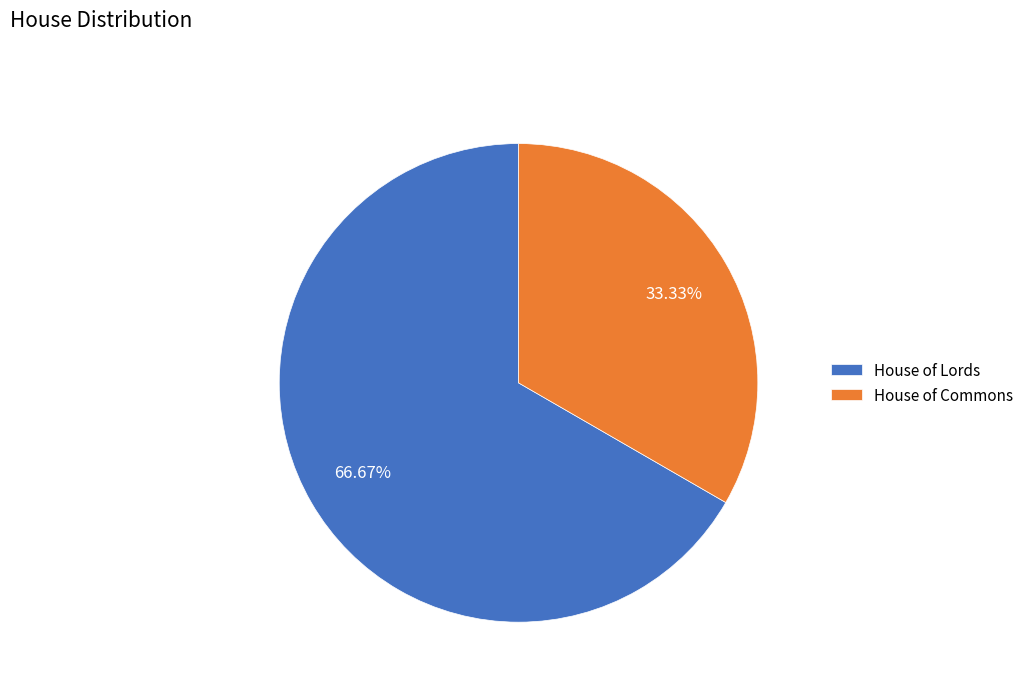

To the nearest percent, what is the average slice percentage?

50%